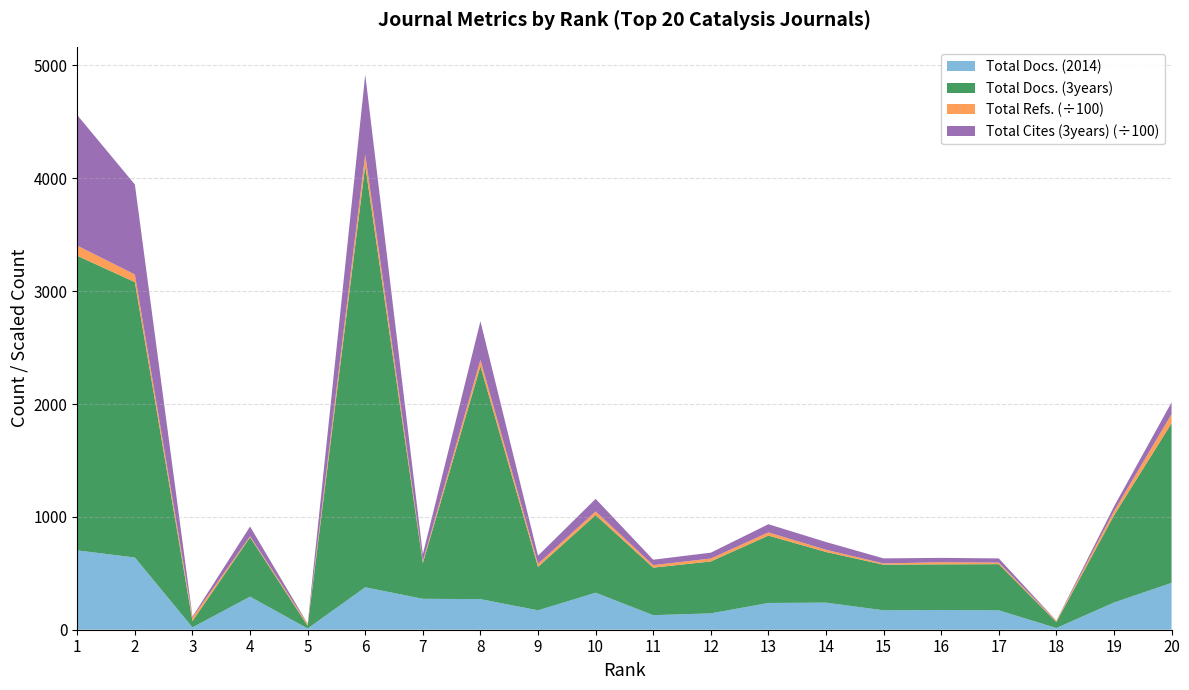

Reading right to left, extract all data points from this chart.

Total Docs. (2014): 415	241	15	172	175	172	240	237	145	129	328	172	271	274	376	11	293	21	640	703
Total Docs. (3years): 1415	772	53	409	404	404	449	597	460	421	688	385	2064	316	3737	24	526	56	2440	2610
Total Refs.: 8057	3736	1016	1387	1915	1101	1963	2846	2594	2218	3235	2692	5627	1662	9802	1621	915	3135	6766	8984
Total Cites (3years): 10403	4132	192	3694	3840	4504	6856	7227	5179	4826	11117	7222	34209	6292	70800	220	8607	808	79734	115665